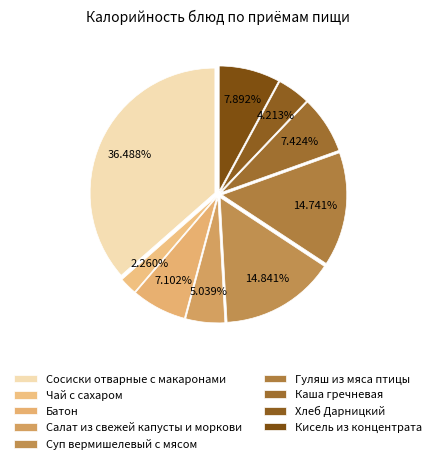

Which slice is the smallest?

Чай с сахаром